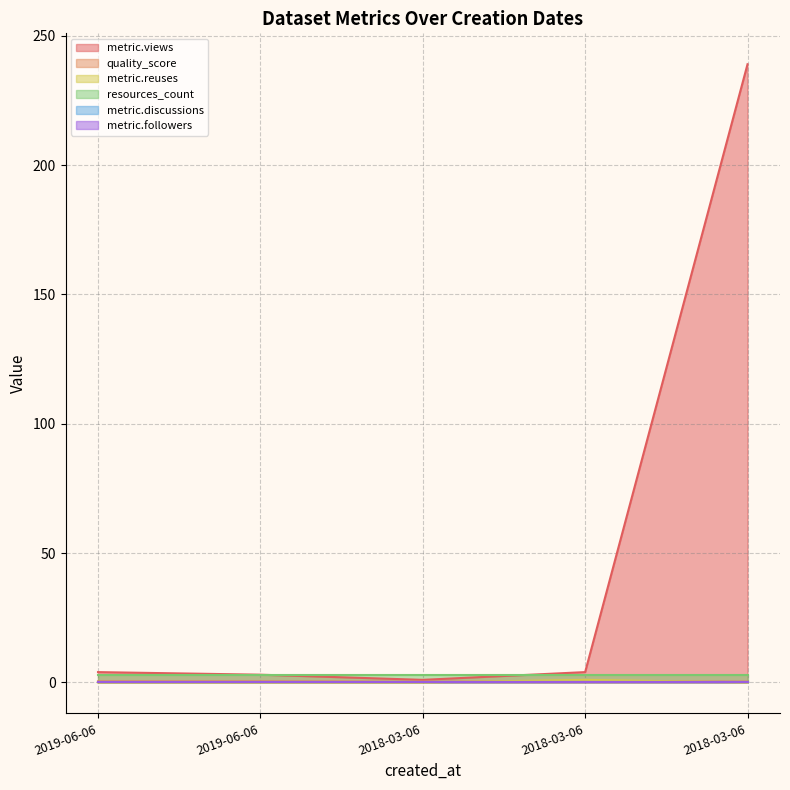

At how many categories does at least one series exceed 217?

1